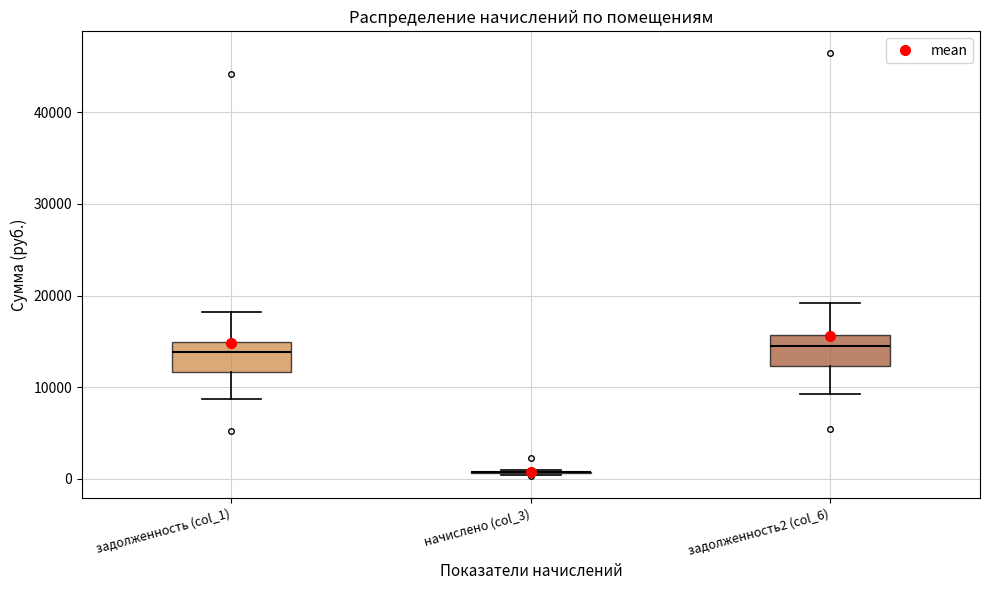

Reading left to right, read every box against the y-axis: the position of its median line, the range the box covers, and the ends of its whiskers. The values are not printed on the chart, so give them approximately, as read against the axis.

задолженность (col_1): median 14000, box 12000 to 15000, whiskers 9000 to 18000
начислено (col_3): box collapsed to a line at 1000, whiskers 0 to 1000
задолженность2 (col_6): median 15000, box 12000 to 16000, whiskers 9000 to 19000